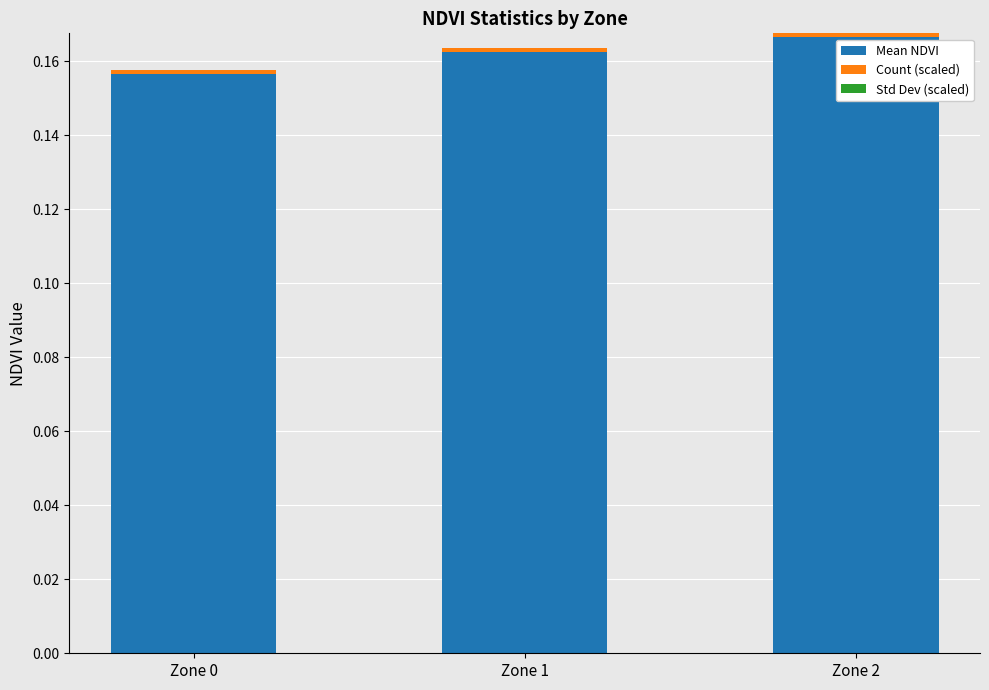

The value of Mean NDVI at Zone 1 is 0.0. True or false?

False